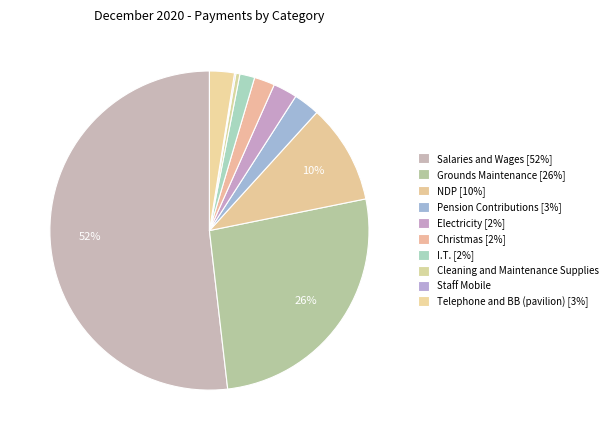

What is the largest slice in the pie chart?

Salaries and Wages